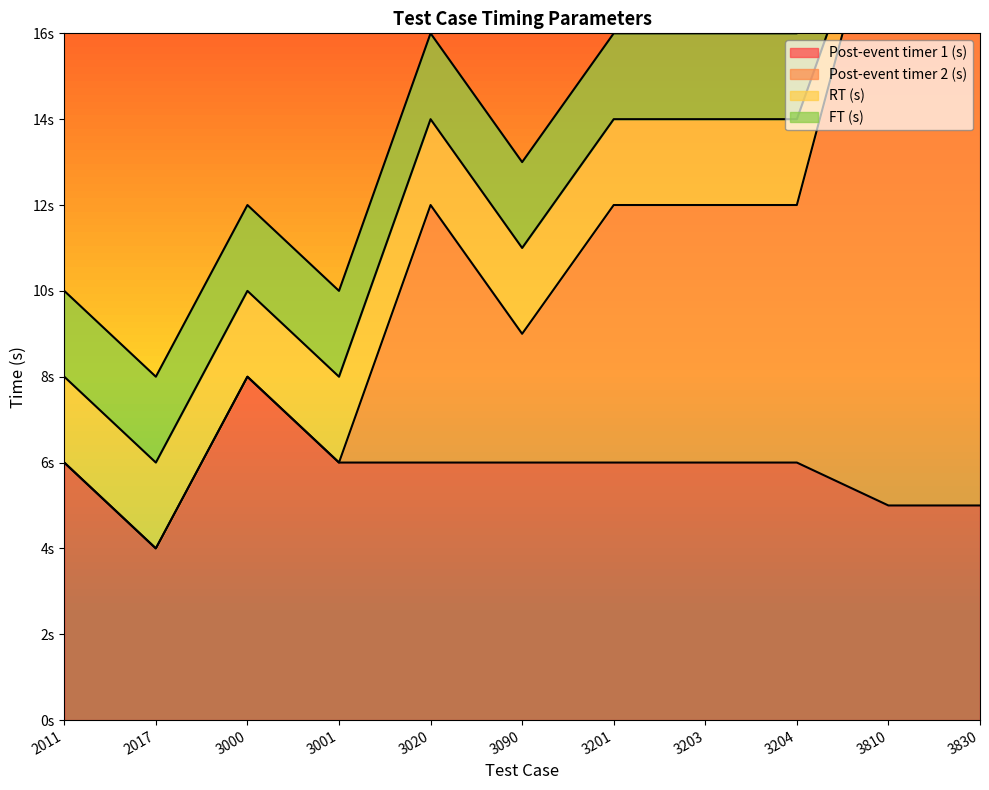

What is the greatest value displayed?

20